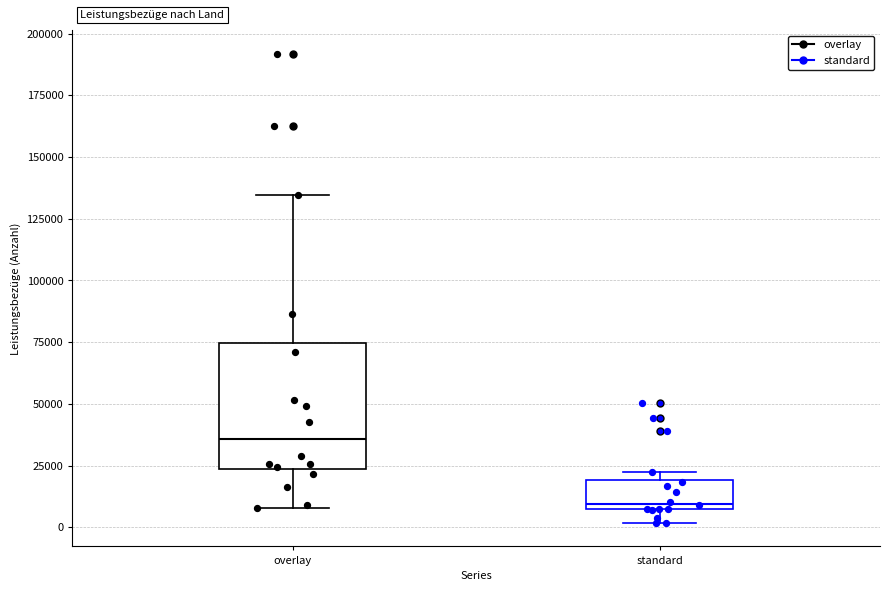

Reading left to right, transcribe this box plot: for each box, give where its median line is, the range the box spans, and where its two whiskers end, as read against the y-axis. The values are not printed on the chart, so give them approximately, as read against the axis.

overlay: median 35000, box 25000 to 75000, whiskers 10000 to 135000
standard: median 10000, box 5000 to 20000, whiskers 0 to 20000 (just above the box's upper edge)